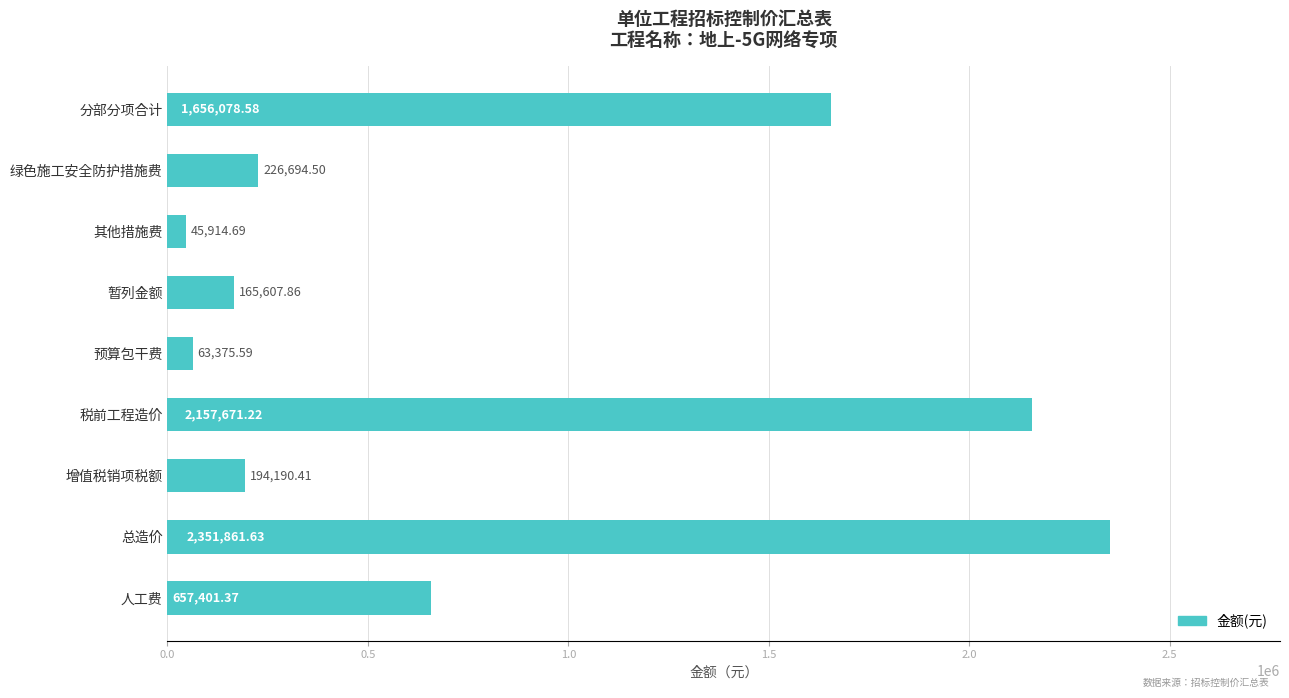

What is the sum of all values?

7518795.9